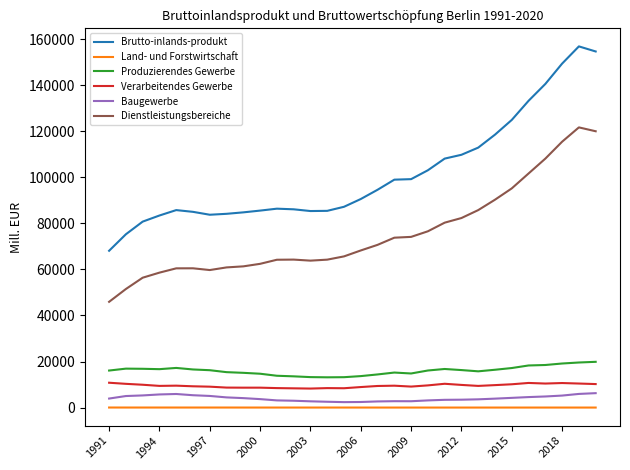

Which series has the widest spread of values?

Brutto-inlands-produkt